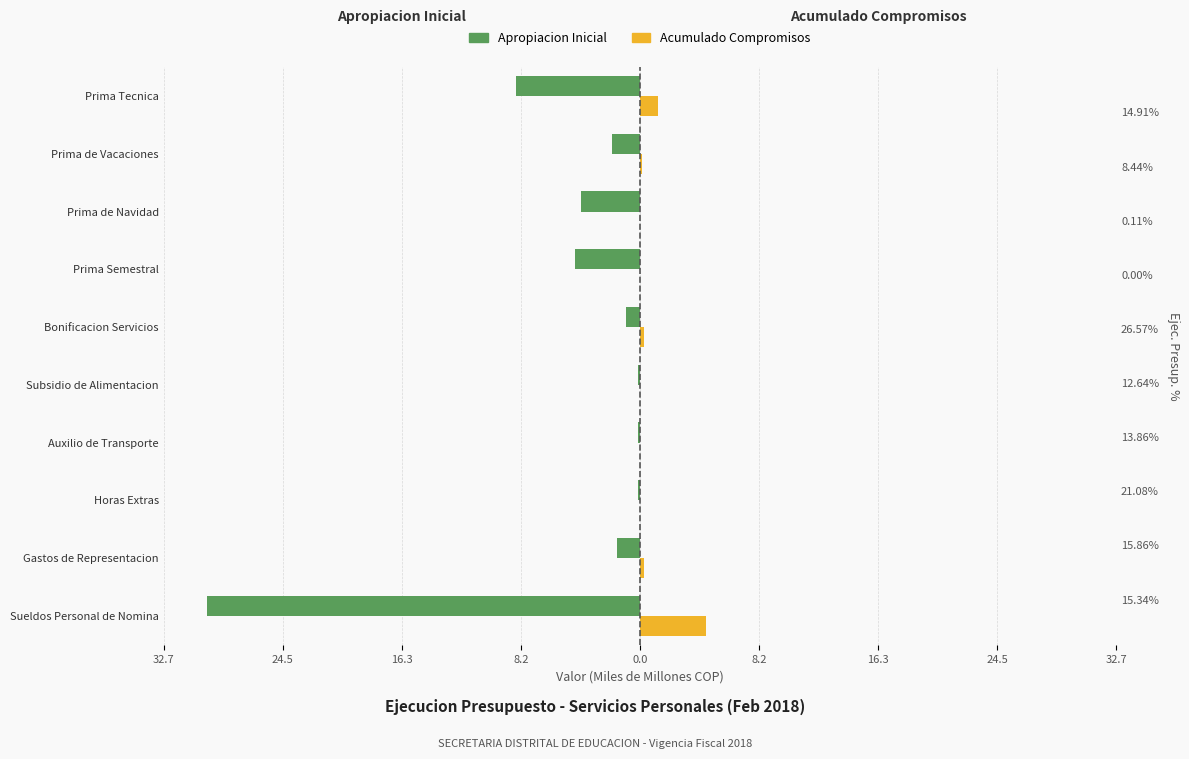

The value of Acumulado Compromisos at Bonificacion Servicios is 0.1. True or false?

False